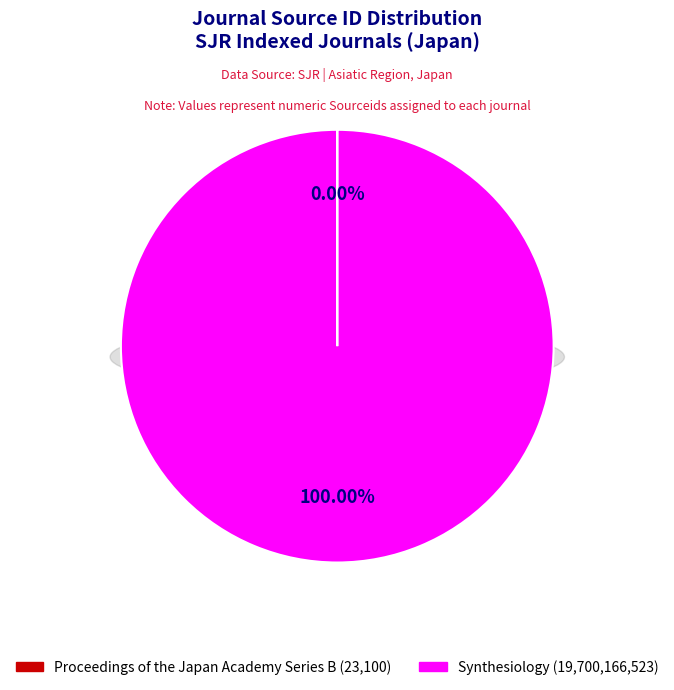

Rank the categories by value from lowest to highest.

Proceedings of the Japan Academy Series B, Synthesiology